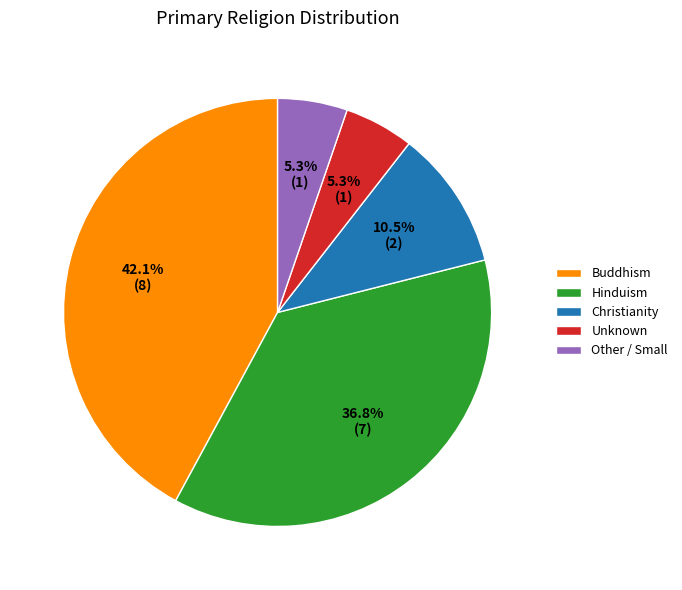

What is the total percentage of Buddhism and Unknown?

47.4%